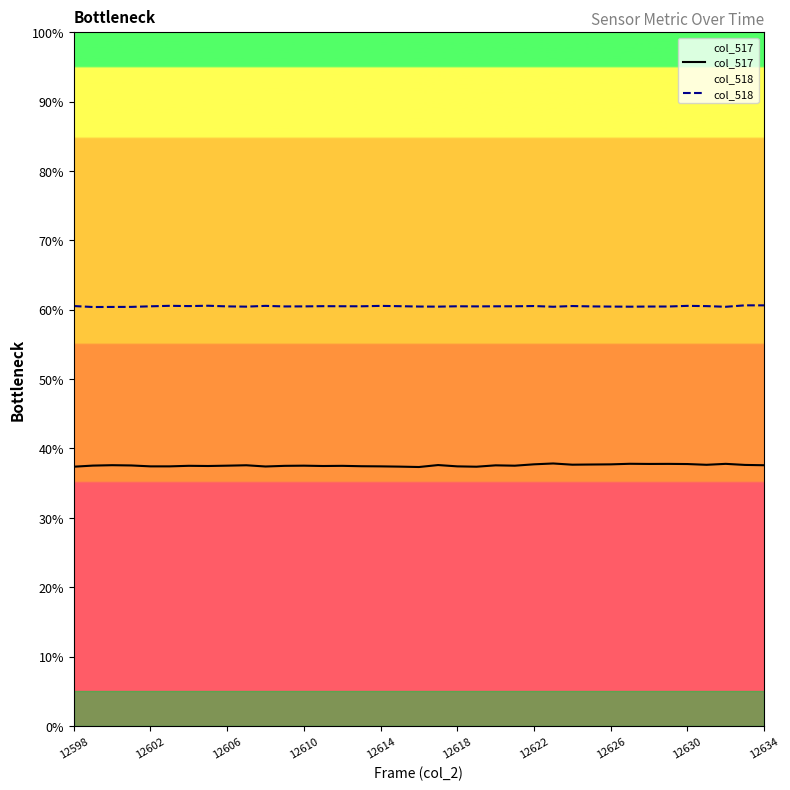

The col_518 series shows 60.5 at 22. True or false?

True